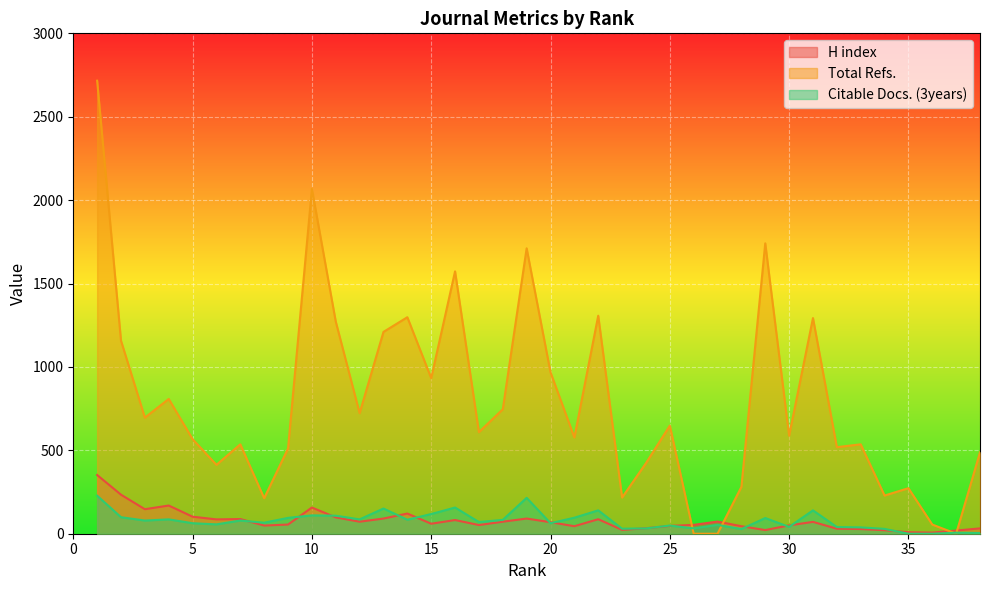

What is the sum of all Citable Docs. (3years) values?

2948